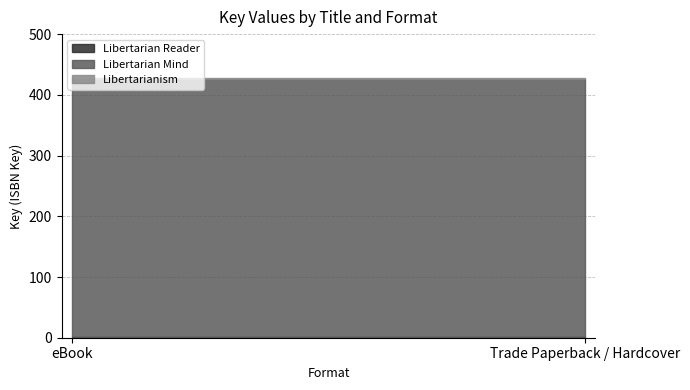

What is the label of the 1st point from the left?

eBook